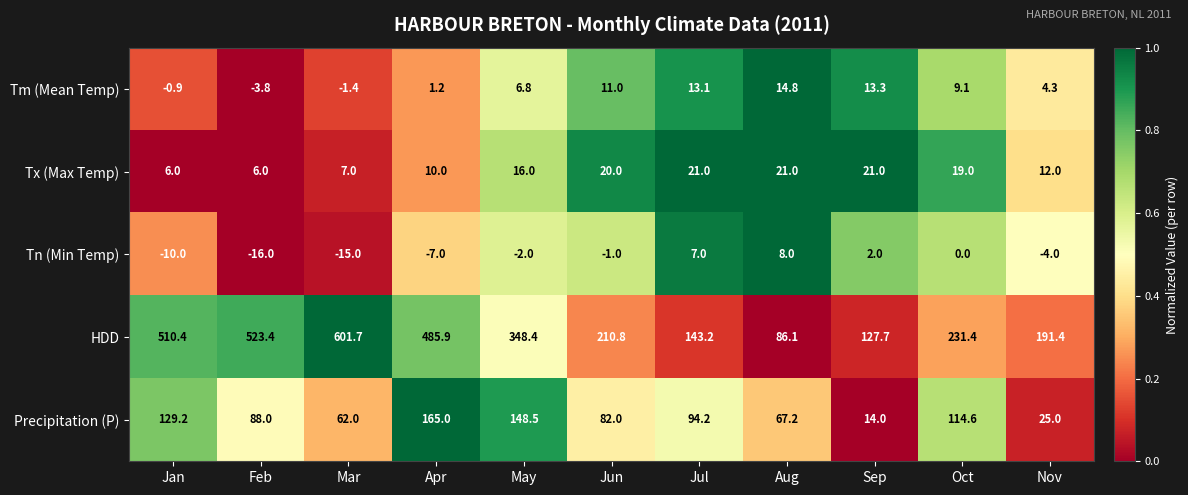

What is the difference between the maximum and minimum values in the Tn (Min Temp) series?

24.0